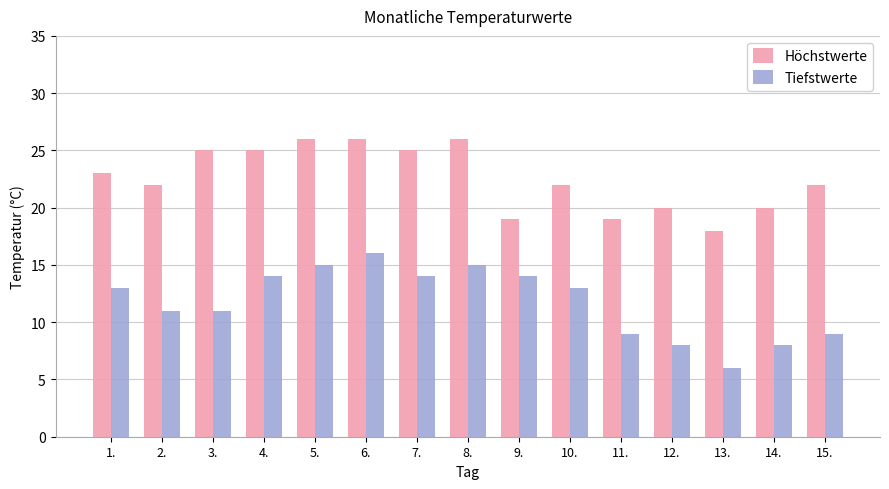

Which category has the lowest value in the Höchstwerte series?

13.